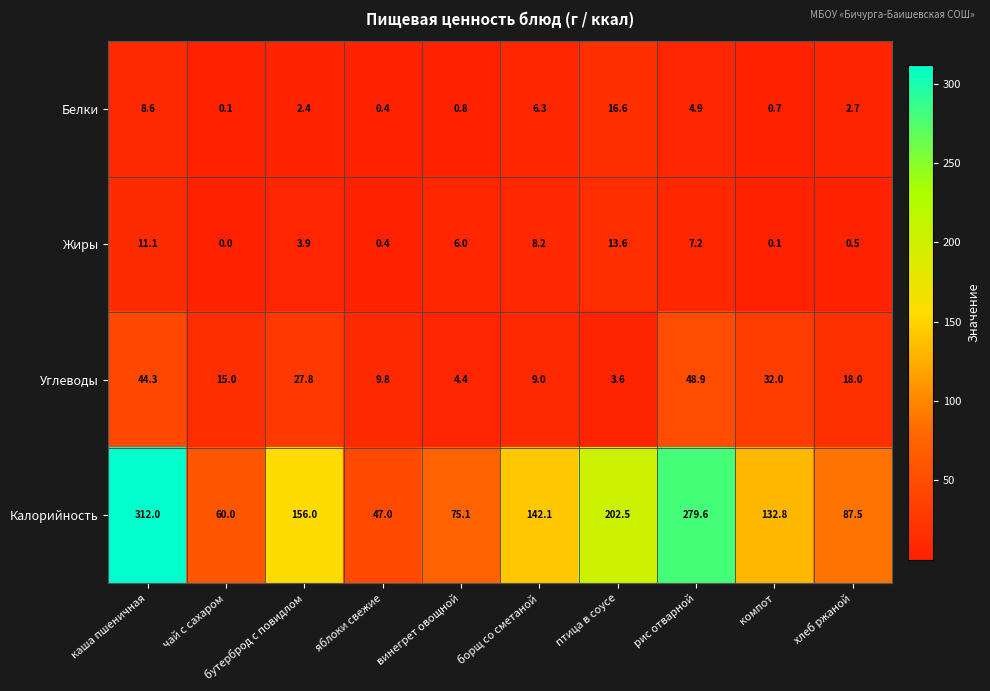

What is the greatest value displayed?

312.0